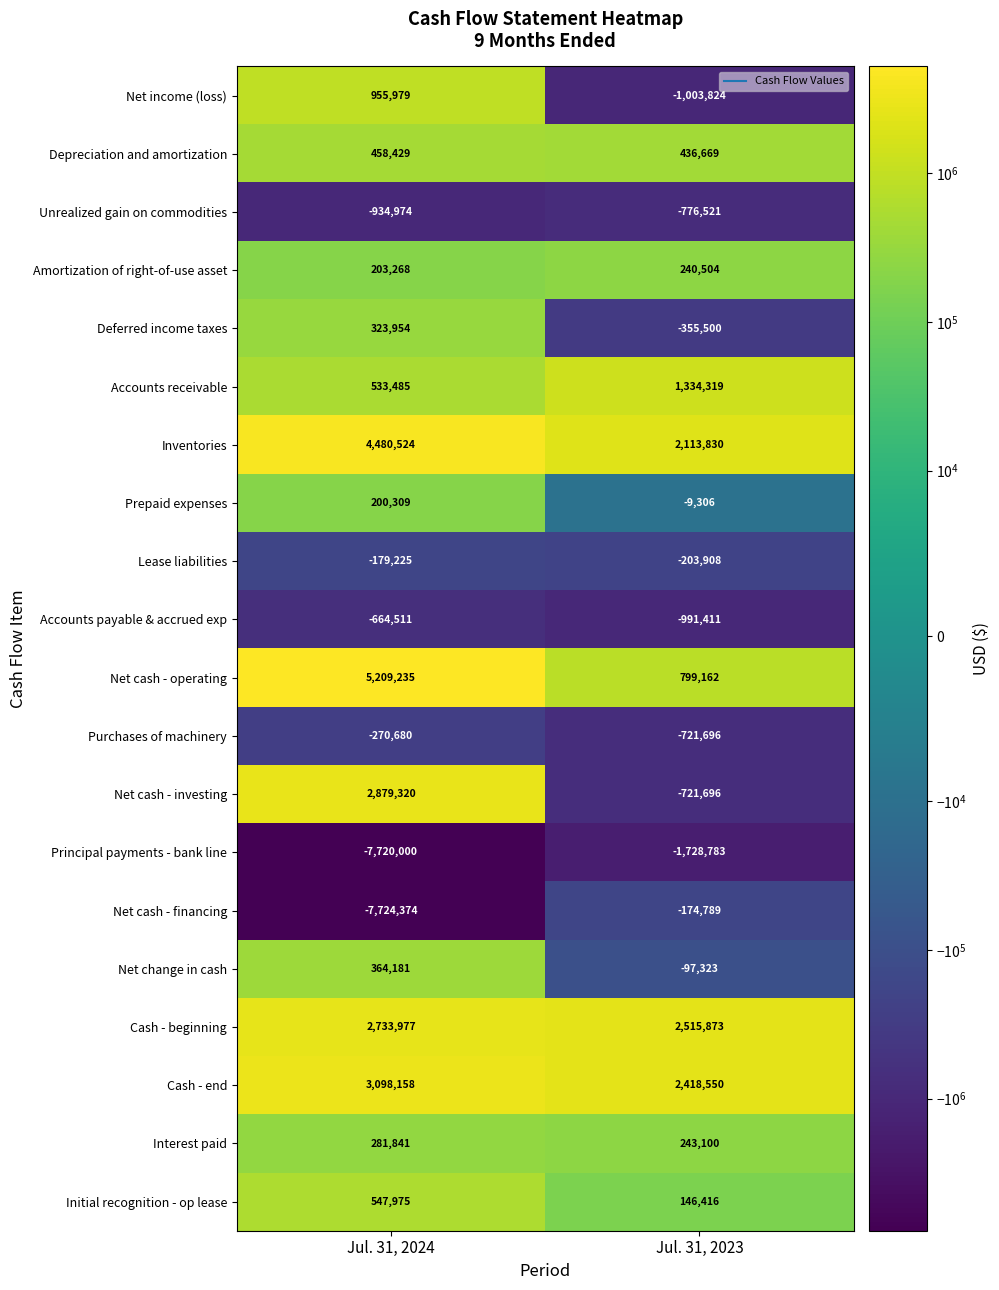

What is the spread (max minus min) of values at Jul. 31, 2023?

4244656